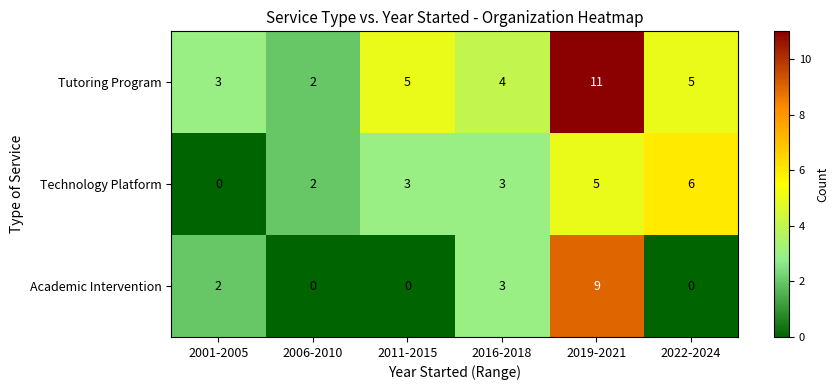

List the series in order of their overall mean, highest first.

Tutoring Program, Technology Platform, Academic Intervention